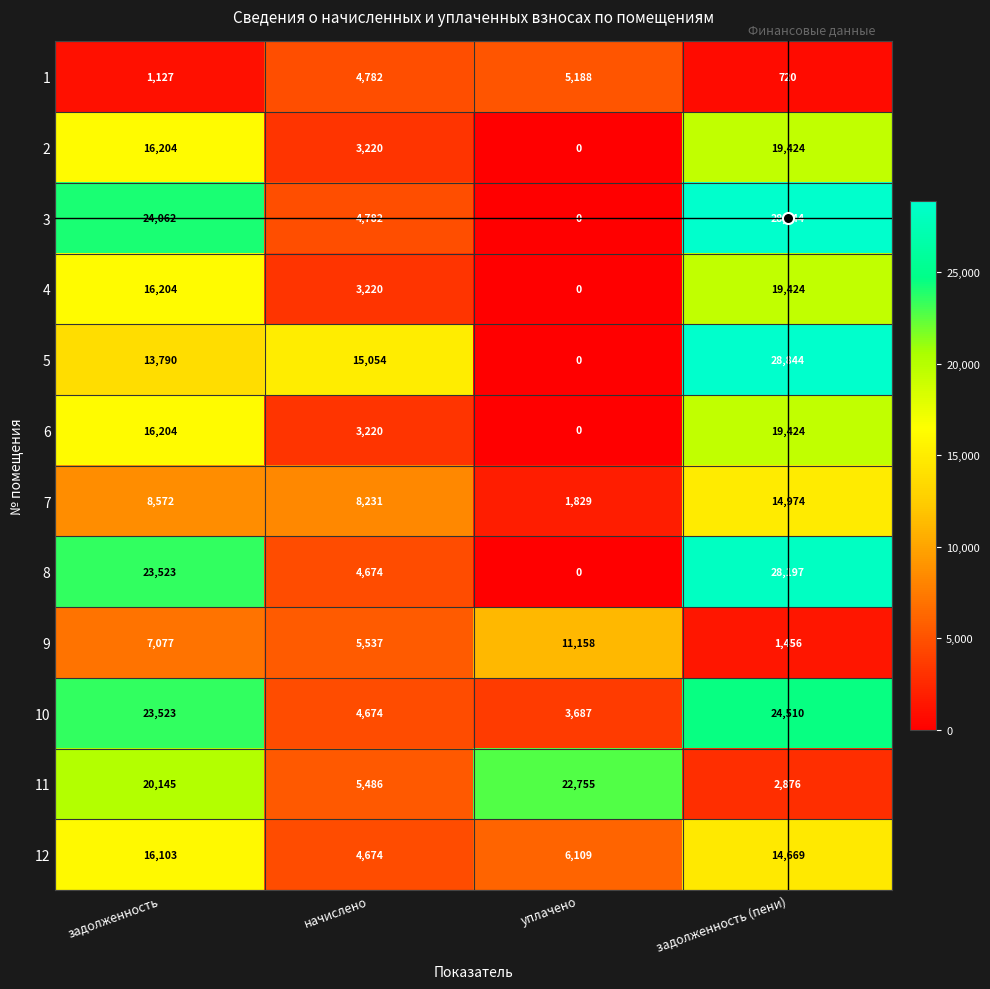

Rank the categories by 6 value from lowest to highest.

уплачено, начислено, задолженность, задолженность (пени)